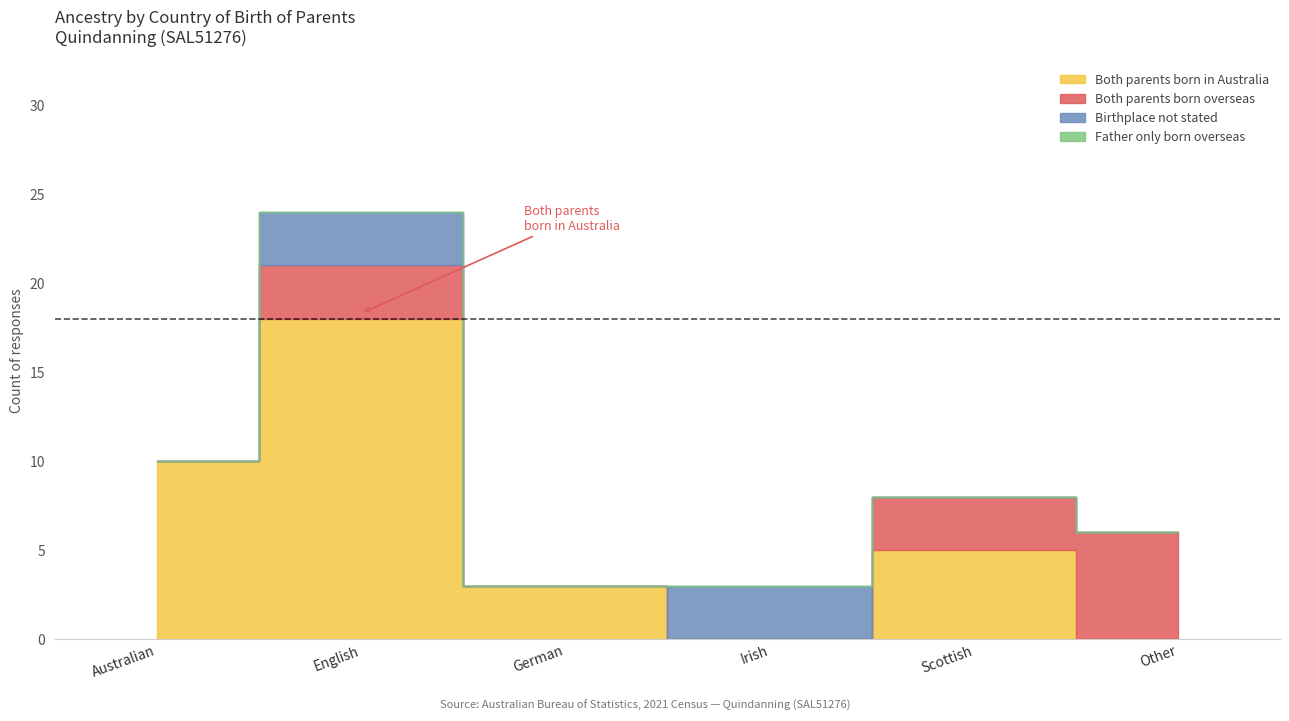

The Both parents born overseas series shows 0 at Irish. True or false?

True